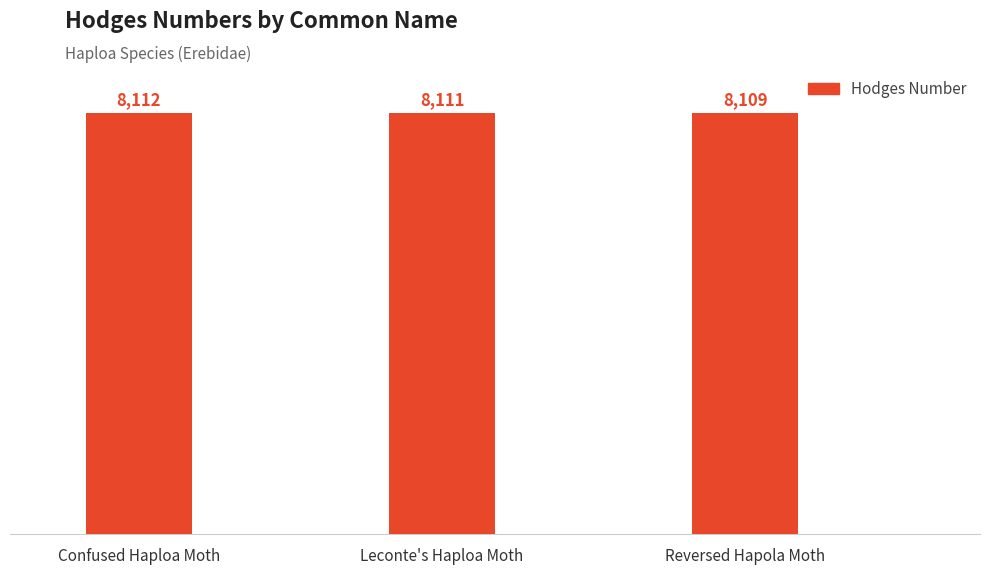

Reading right to left, extract all data points from this chart.

8109	8111	8112